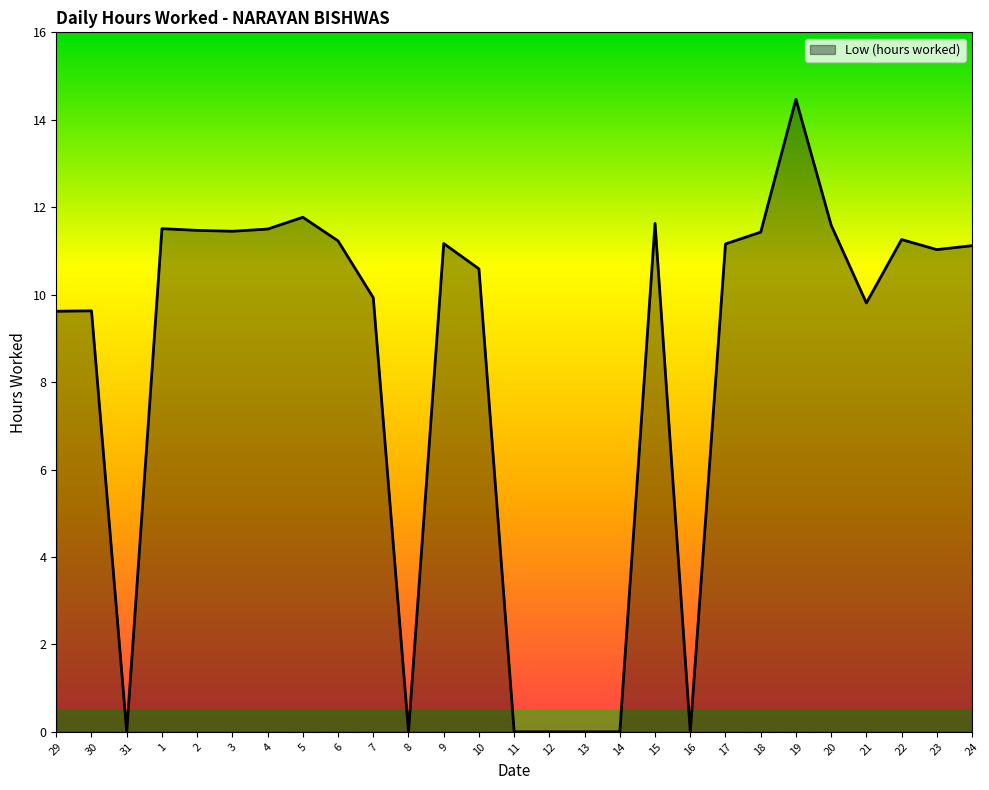

How many lines are shown in the chart?

1